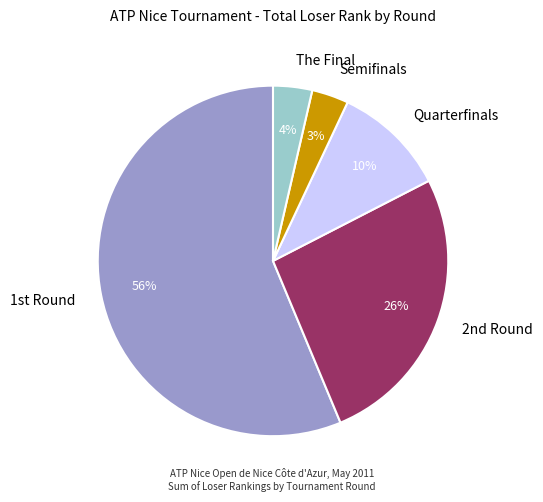

How many segments does this pie chart have?

5